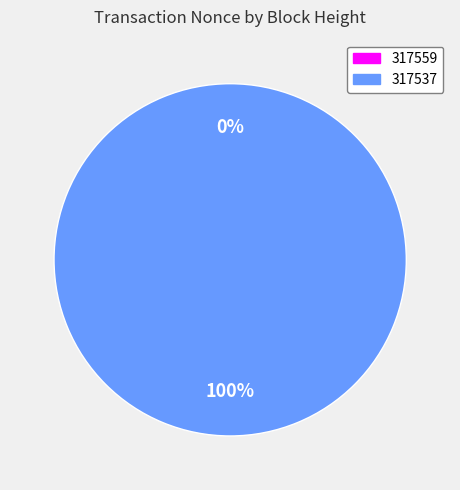

Count the number of slices in the pie.

2